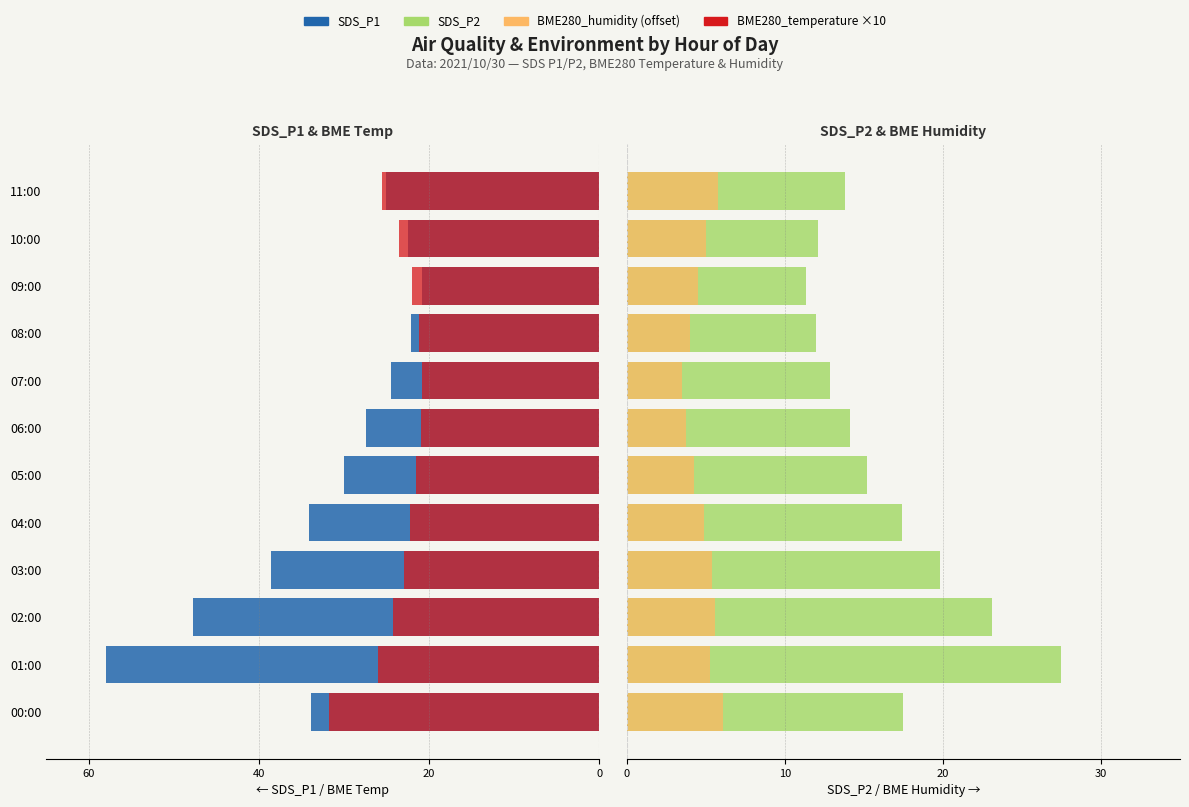

What is the label of the 7th bar from the left?

06:00